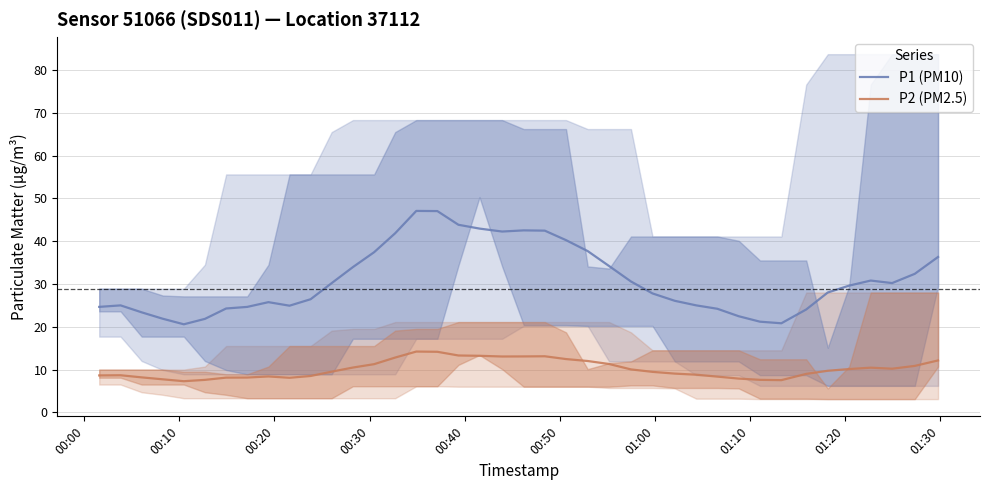

What is the maximum value shown in the chart?

47.1